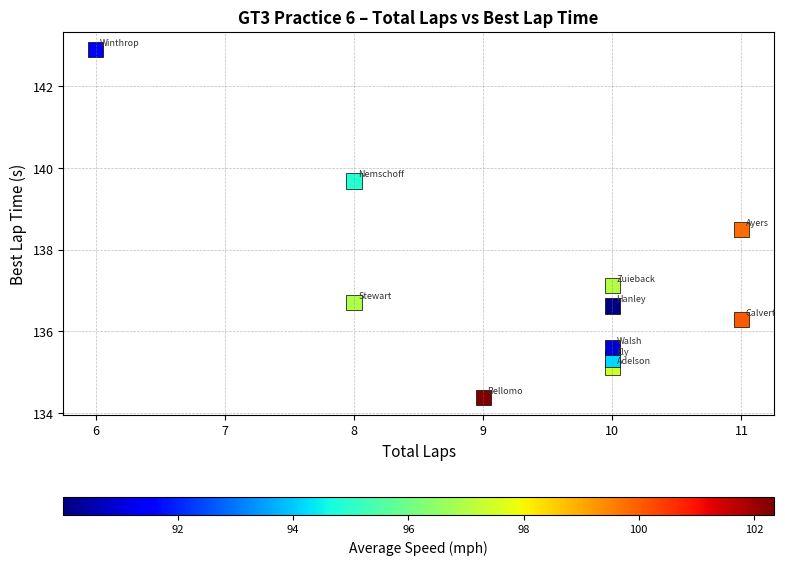

What is the average Y value?

137.1